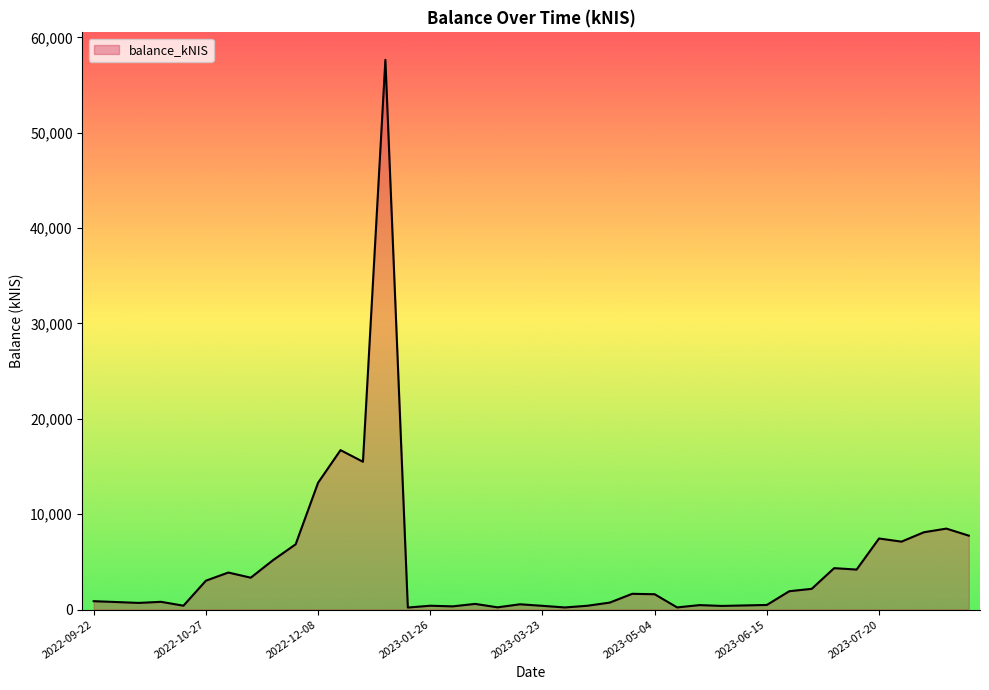

What is the maximum value shown in the chart?

57639.5